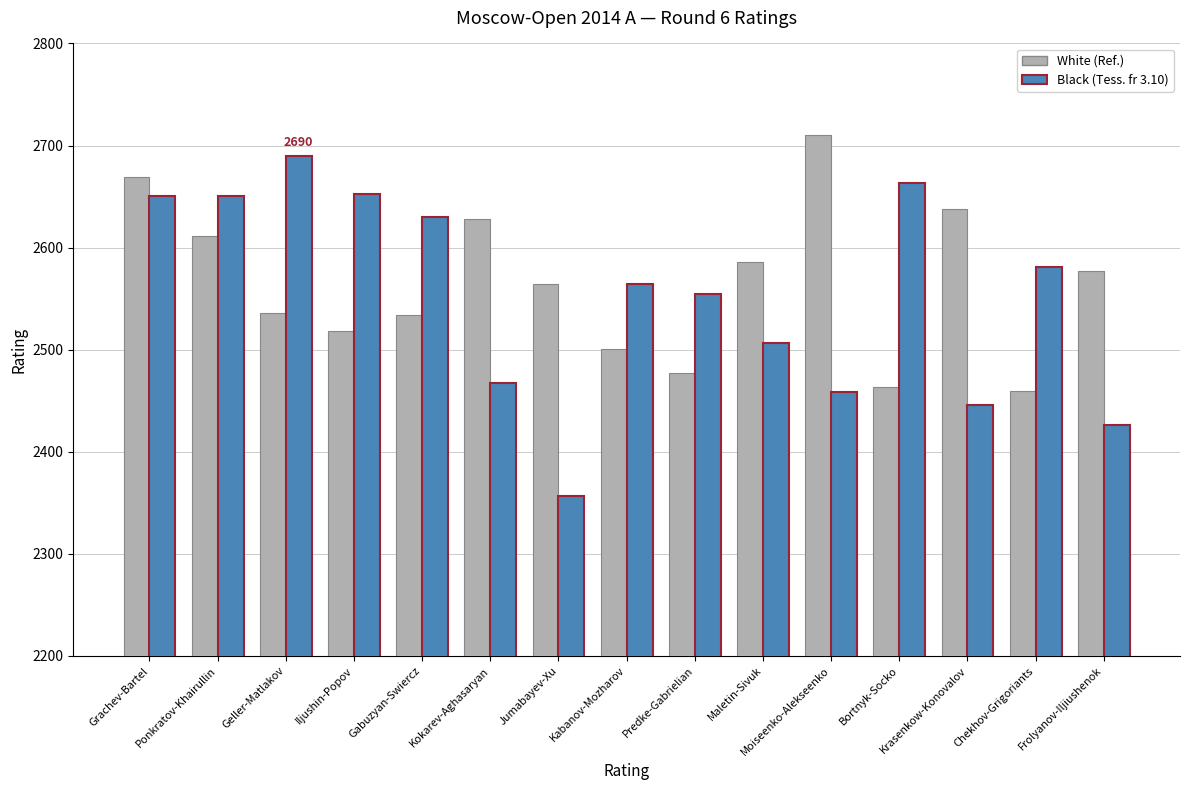

What is the sum of all Black (Tess. fr 3.10) values?

38300